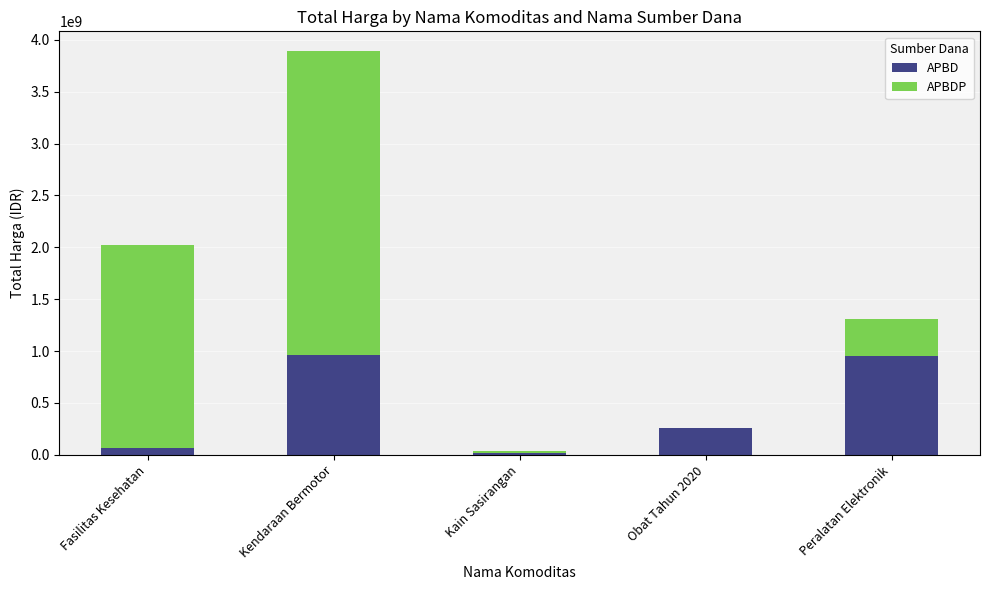

True or false: APBD has a value of 948767000 at Peralatan Elektronik.

True